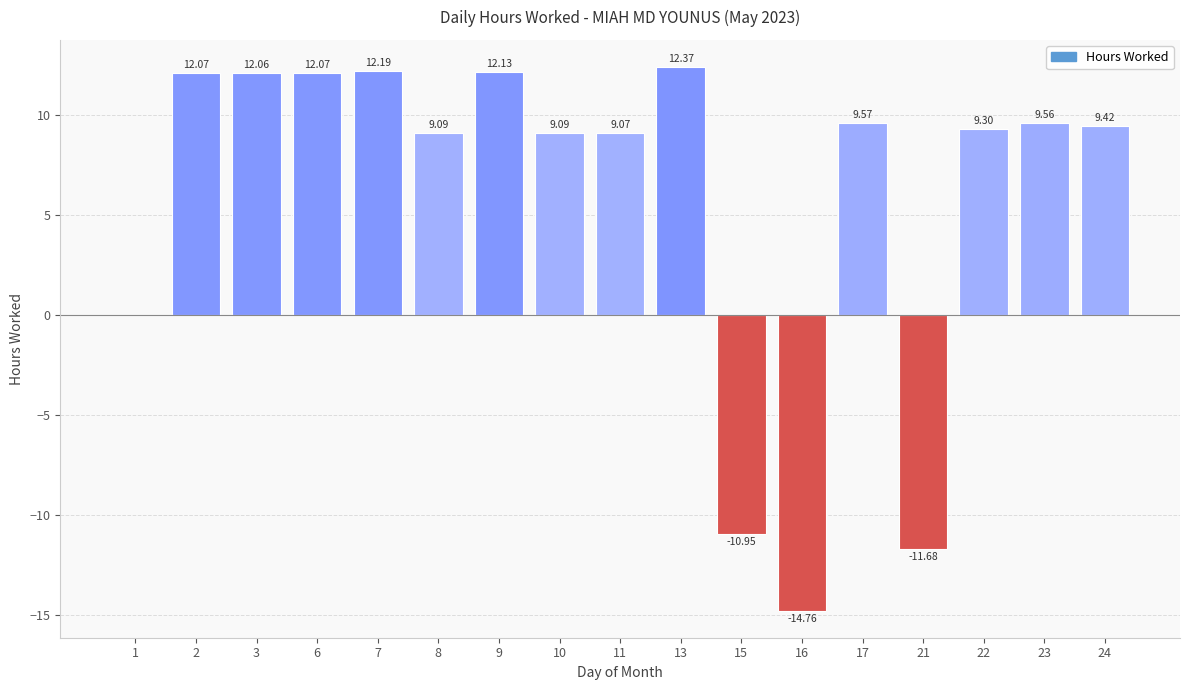

How many categories are shown in the chart?

17